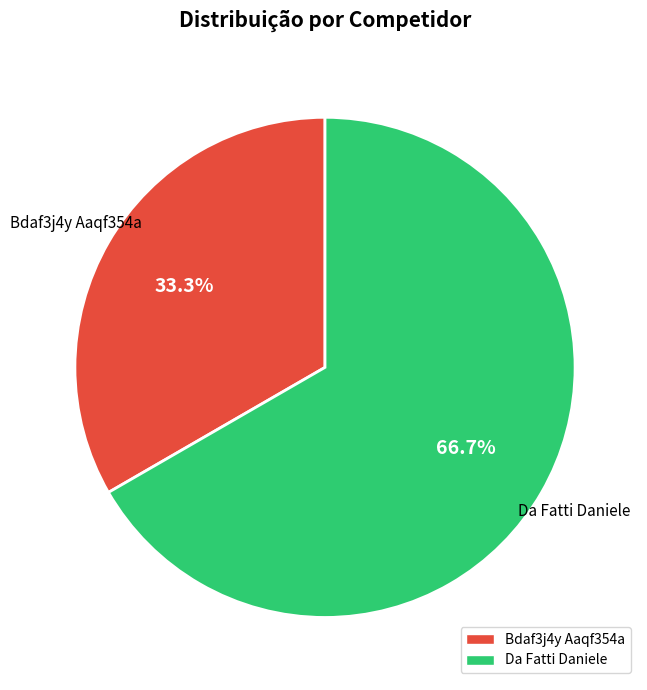

Rank the categories by value from lowest to highest.

Bdaf3j4y Aaqf354a, Da Fatti Daniele